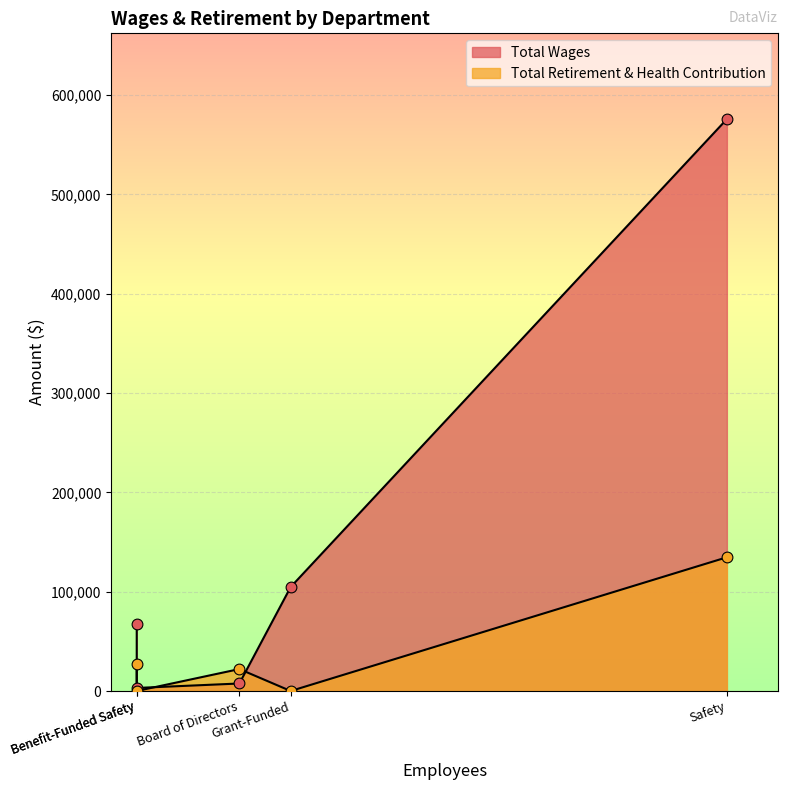

Which series contains the lowest Y value?

Total Retirement & Health Contribution